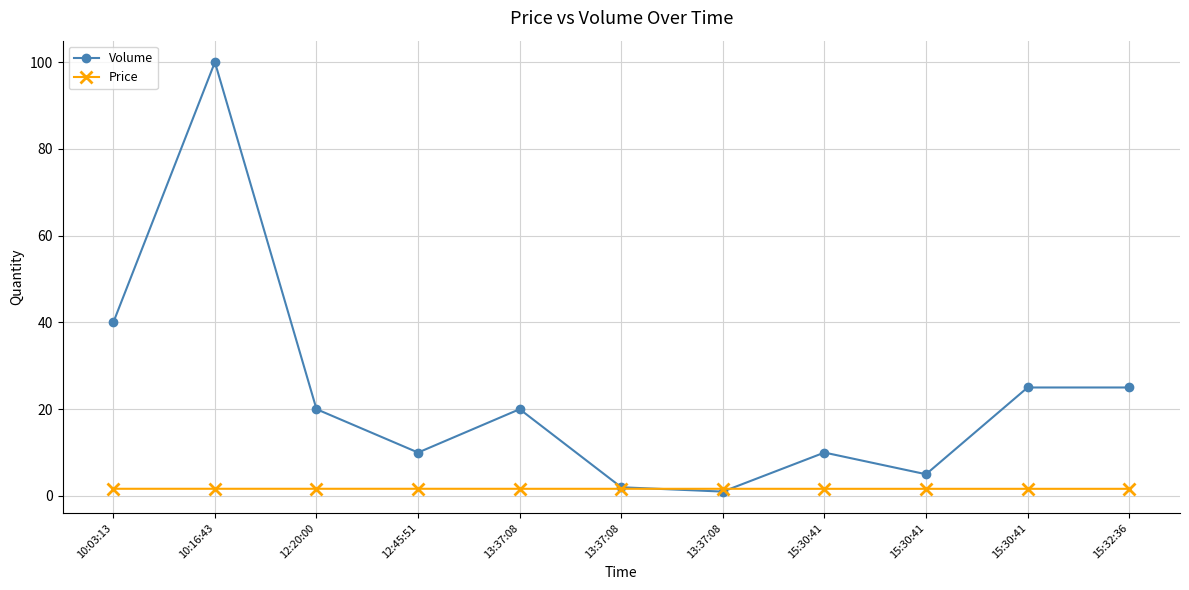

List the labels in order of Price value, largest first.

10:03:13, 10:16:43, 12:20:00, 12:45:51, 13:37:08, 13:37:08, 13:37:08, 15:30:41, 15:30:41, 15:30:41, 15:32:36